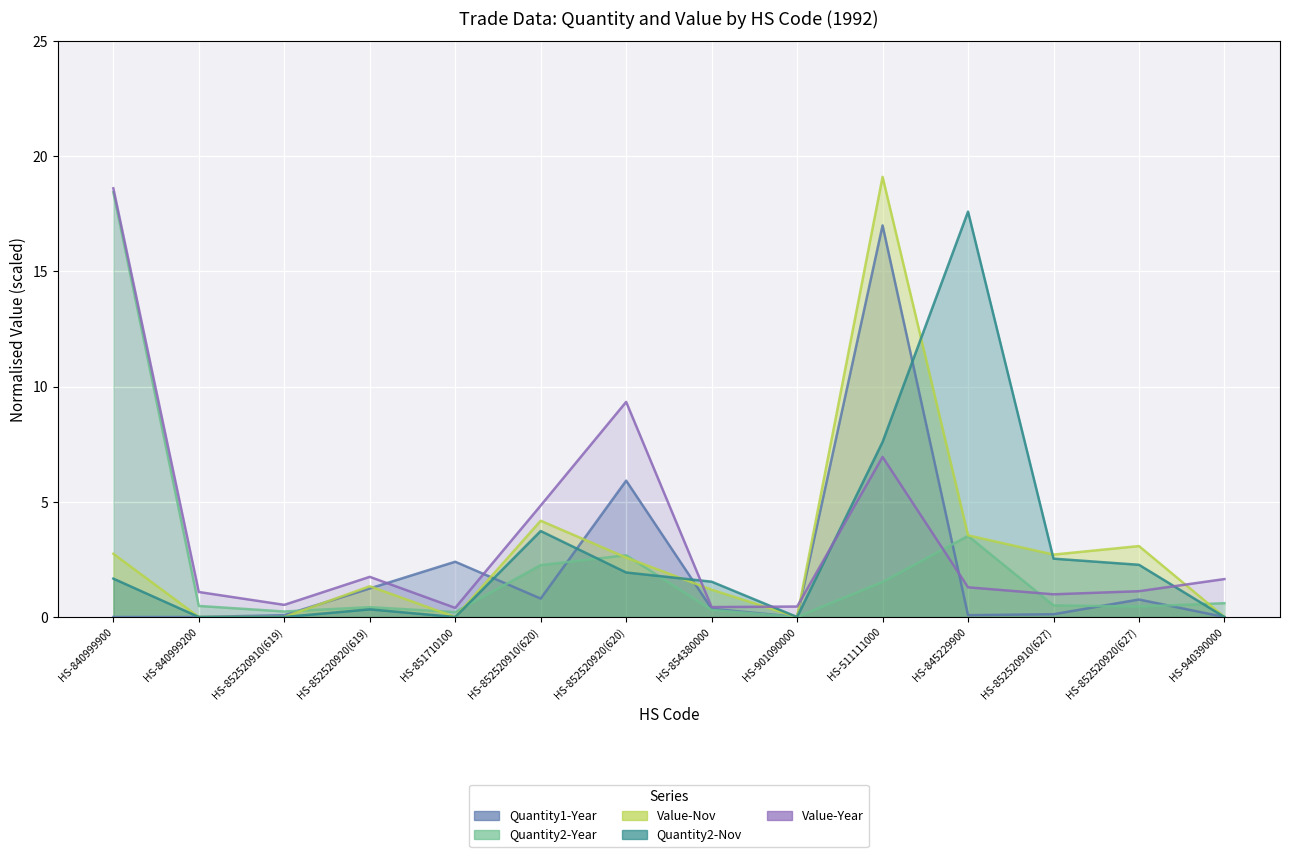

Reading left to right, extract all data points from this chart.

Quantity1-Year: HS-840999900=0.0	HS-840999200=0.0	HS-852520910(619)=0.1	HS-852520920(619)=1.2	HS-851710100=2.4	HS-852520910(620)=0.8	HS-852520920(620)=5.9	HS-854380000=0.4	HS-901090000=0.0	HS-511111000=17.0	HS-845229900=0.1	HS-852520910(627)=0.1	HS-852520920(627)=0.8	HS-940390000=0.0
Quantity2-Year: HS-840999900=18.4	HS-840999200=0.5	HS-852520910(619)=0.2	HS-852520920(619)=0.4	HS-851710100=0.2	HS-852520910(620)=2.3	HS-852520920(620)=2.7	HS-854380000=0.3	HS-901090000=0.0	HS-511111000=1.5	HS-845229900=3.5	HS-852520910(627)=0.5	HS-852520920(627)=0.5	HS-940390000=0.6
Value-Year: HS-840999900=18.6	HS-840999200=1.1	HS-852520910(619)=0.5	HS-852520920(619)=1.7	HS-851710100=0.4	HS-852520910(620)=4.8	HS-852520920(620)=9.3	HS-854380000=0.4	HS-901090000=0.5	HS-511111000=6.9	HS-845229900=1.3	HS-852520910(627)=1.0	HS-852520920(627)=1.1	HS-940390000=1.6
Value-Nov: HS-840999900=2.7	HS-840999200=0.0	HS-852520910(619)=0.0	HS-852520920(619)=1.3	HS-851710100=0.0	HS-852520910(620)=4.2	HS-852520920(620)=2.6	HS-854380000=1.2	HS-901090000=0.0	HS-511111000=19.1	HS-845229900=3.5	HS-852520910(627)=2.7	HS-852520920(627)=3.1	HS-940390000=0.0
Quantity2-Nov: HS-840999900=1.7	HS-840999200=0.0	HS-852520910(619)=0.0	HS-852520920(619)=0.3	HS-851710100=0.0	HS-852520910(620)=3.7	HS-852520920(620)=1.9	HS-854380000=1.5	HS-901090000=0.0	HS-511111000=7.6	HS-845229900=17.6	HS-852520910(627)=2.5	HS-852520920(627)=2.3	HS-940390000=0.0